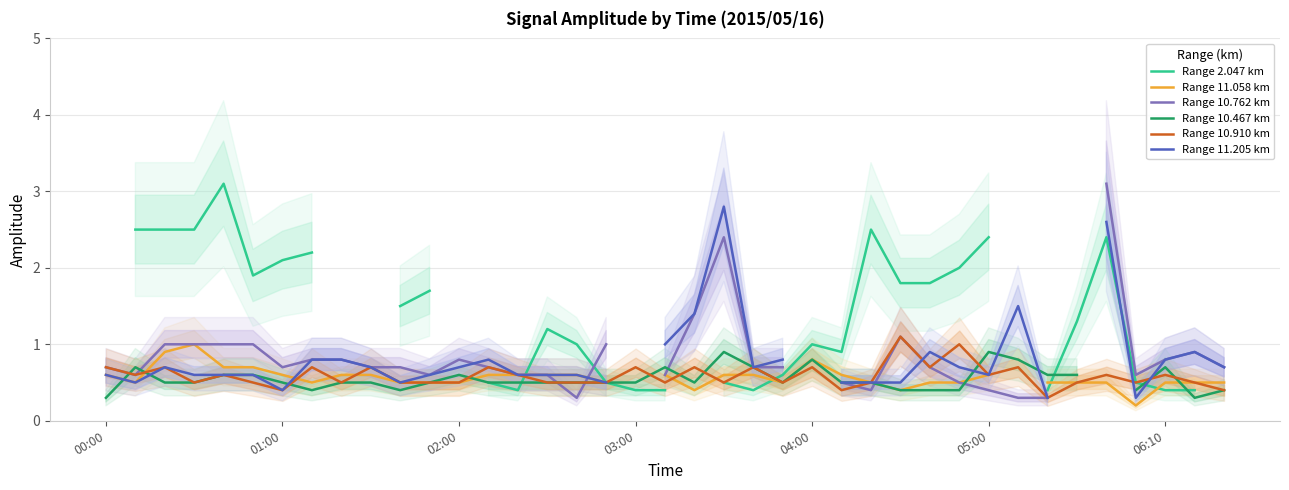

Is this an area chart (filled region under the line)?

No